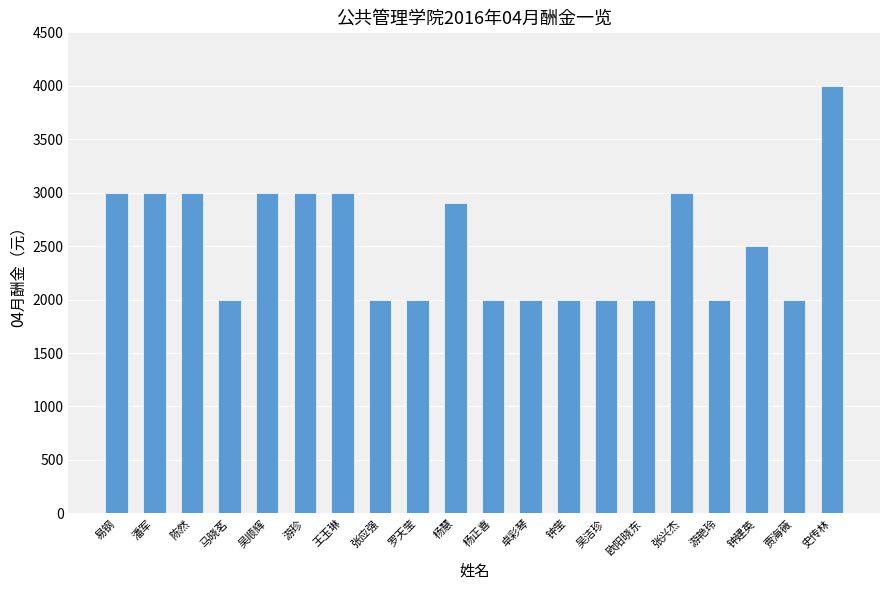

Which label corresponds to the largest value in the chart?

史传林